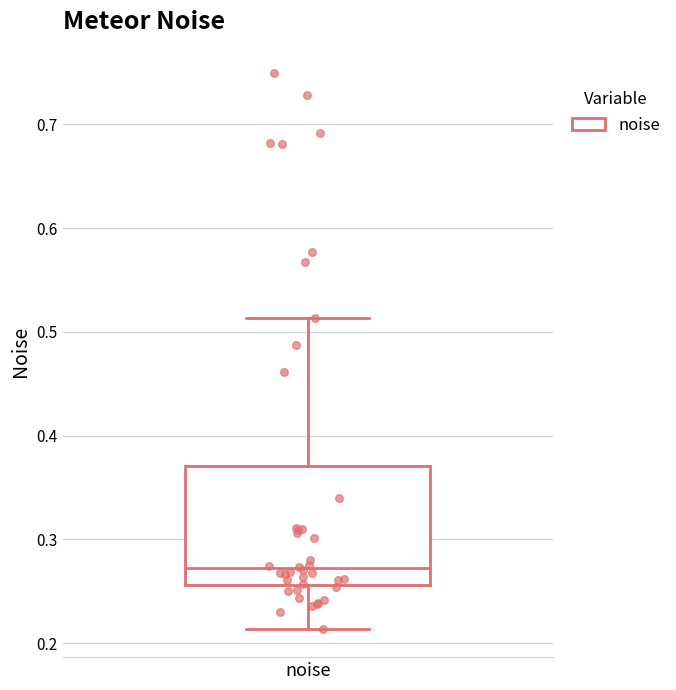

Read this box plot against the y-axis: the position of the median line, the range covered by the box, and the ends of both whiskers. The values are not printed on the chart, so give them approximately, as read against the axis.

median 0.27, box 0.26 to 0.37, whiskers 0.21 to 0.51